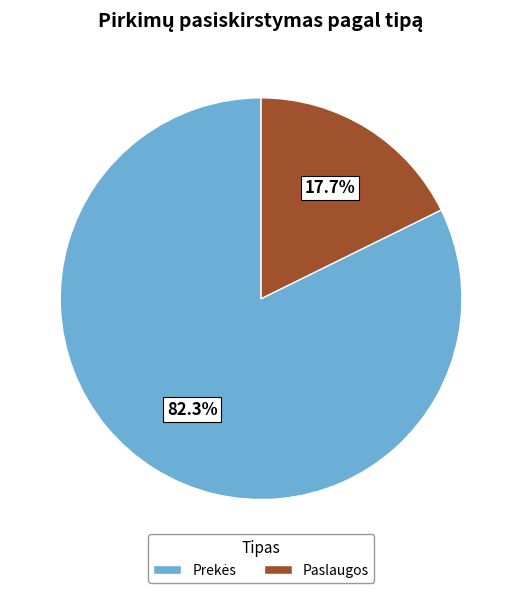

To the nearest percent, what is the difference between the largest and smallest slice percentages?

65%